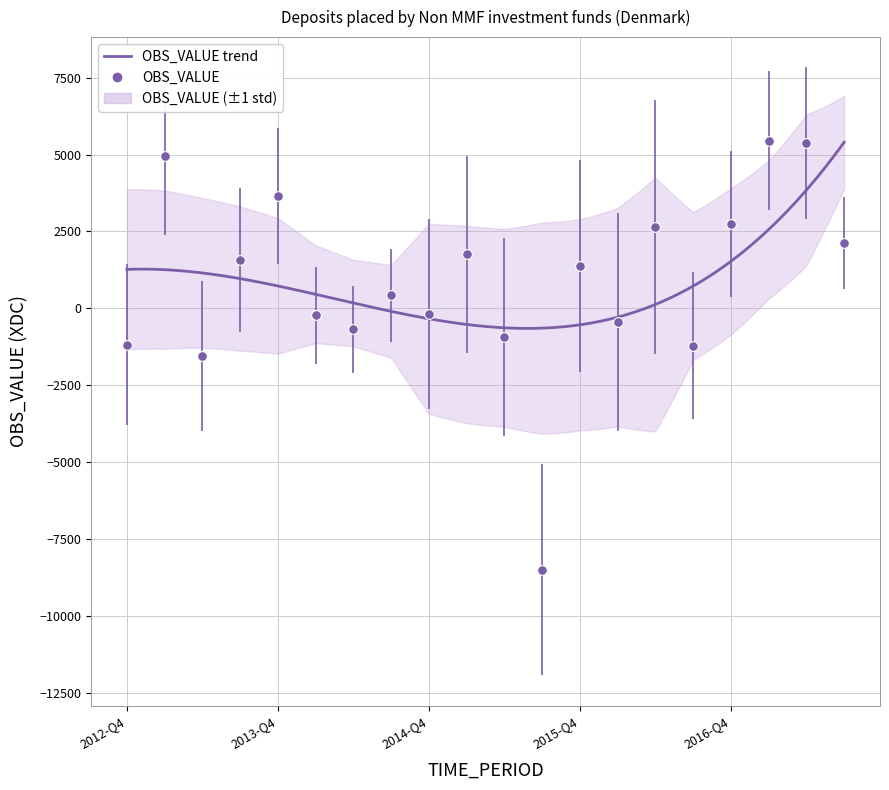

List the labels in order of value, largest first.

2017-Q1, 2017-Q2, 2013-Q1, 2013-Q4, 2016-Q4, 2016-Q2, 2017-Q3, 2015-Q1, 2013-Q3, 2015-Q4, 2014-Q3, 2014-Q4, 2014-Q1, 2016-Q1, 2014-Q2, 2015-Q2, 2012-Q4, 2016-Q3, 2013-Q2, 2015-Q3